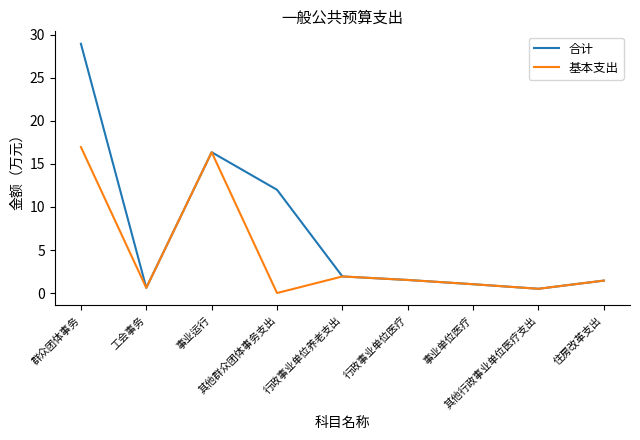

Which category has the lowest value across all series?

其他群众团体事务支出